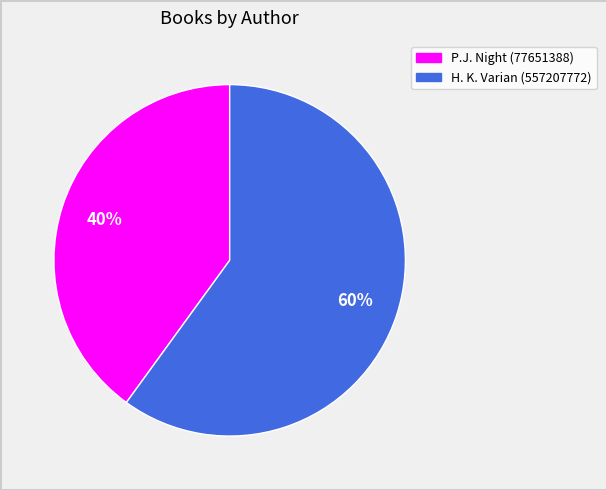

Which category has the smallest portion of the pie?

P.J. Night (77651388)